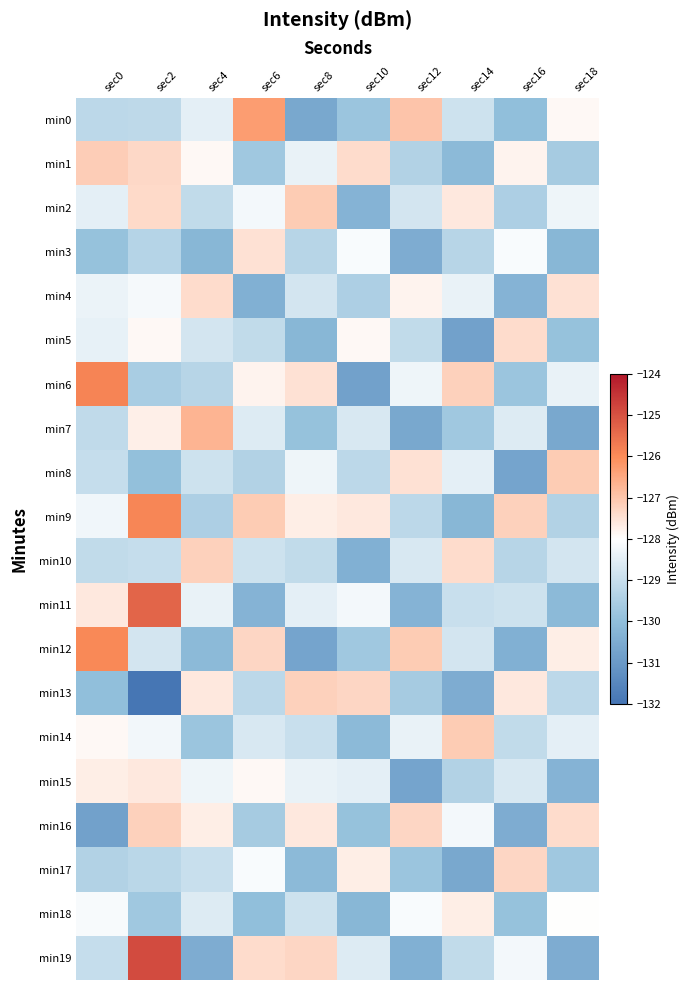

List the series in order of their peak value, highest first.

min19, min11, min6, min9, min12, min0, min7, min2, min8, min14, min1, min16, min10, min13, min17, min4, min5, min3, min15, min18